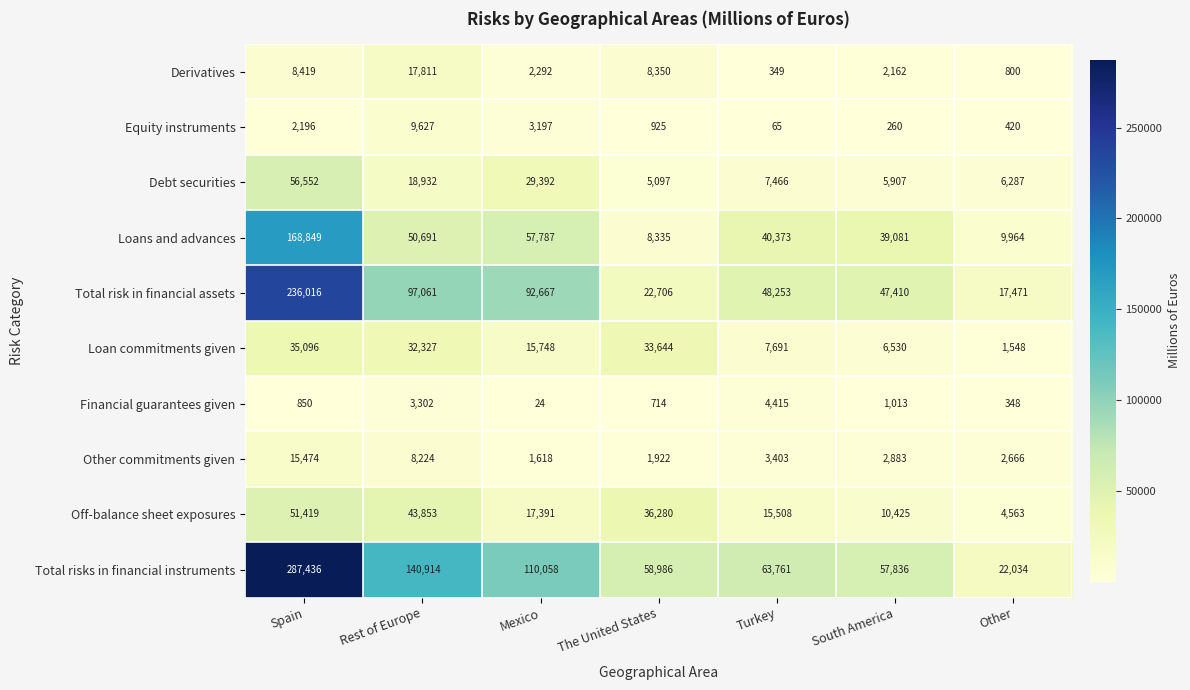

Which series has the largest total across all categories?

Total risks in financial instruments